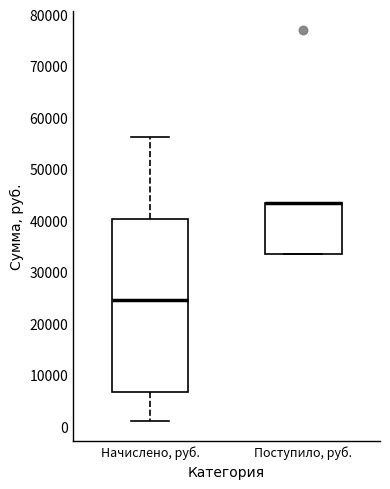

Reading left to right, read every box against the y-axis: the position of its median line, the range the box covers, and the ends of its whiskers. The values are not printed on the chart, so give them approximately, as read against the axis.

Начислено, руб.: median 25000, box 7000 to 40000, whiskers 1000 to 56000
Поступило, руб.: median 43000 (drawn on the box's upper edge), box 34000 to 43000, whiskers 34000 to 43000